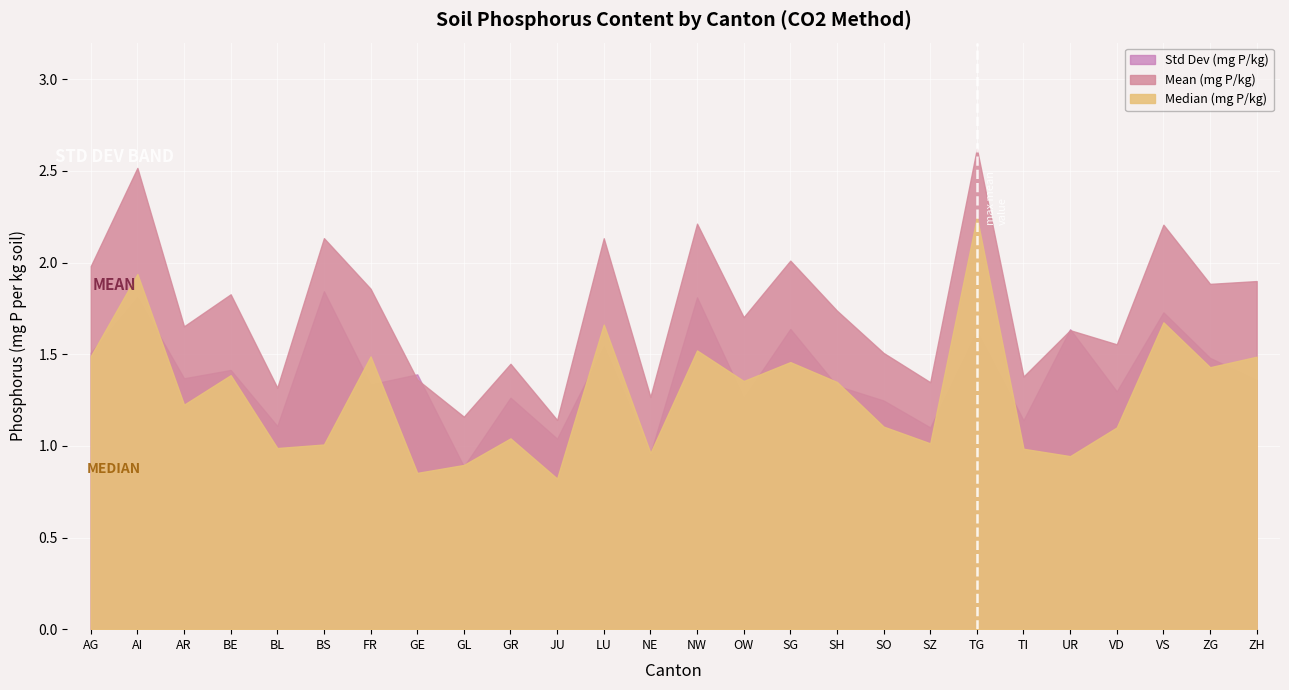

What is the difference between the highest and lowest values at AI?

0.7